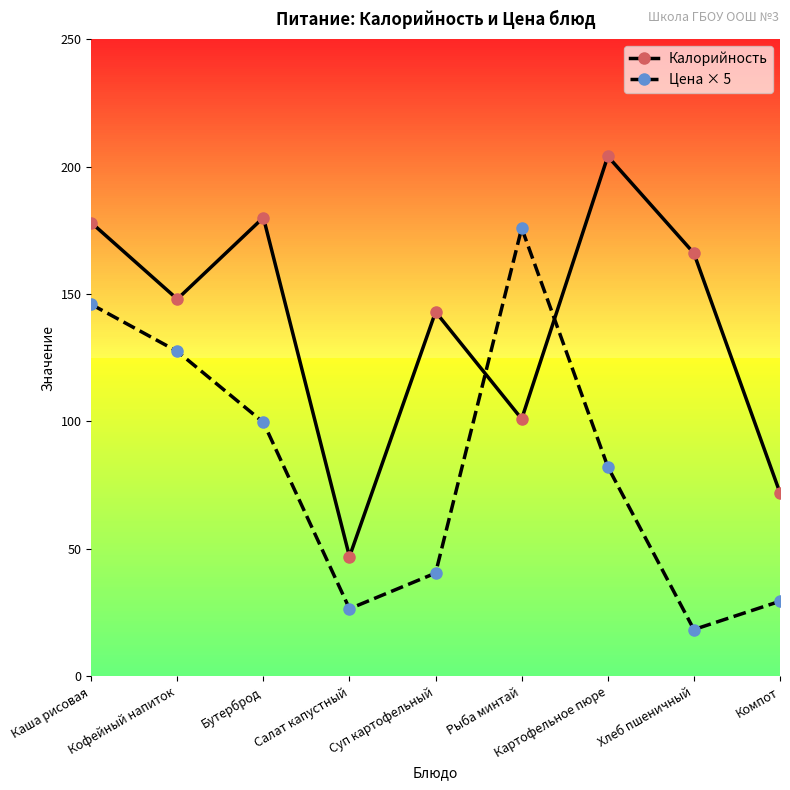

List the series in order of their peak value, highest first.

Калорийность, Цена × 5